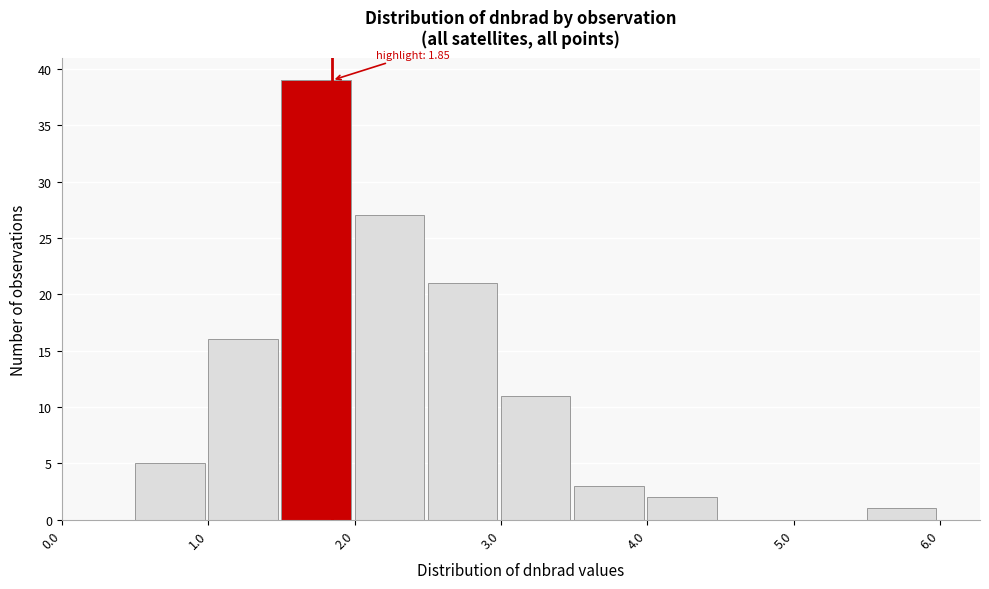

Over which range of the x-axis is the bar tallest?

1.5 to 2.0